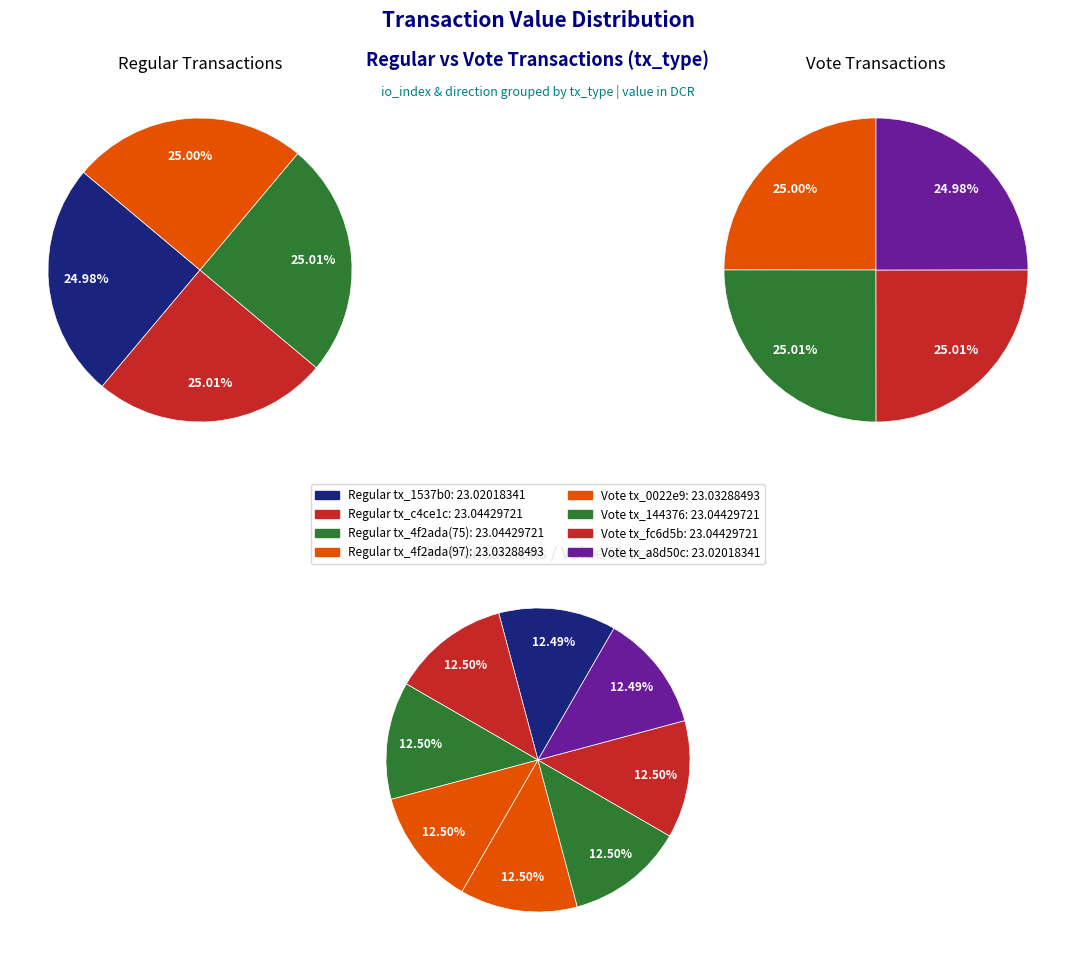

How many segments does this pie chart have?

4